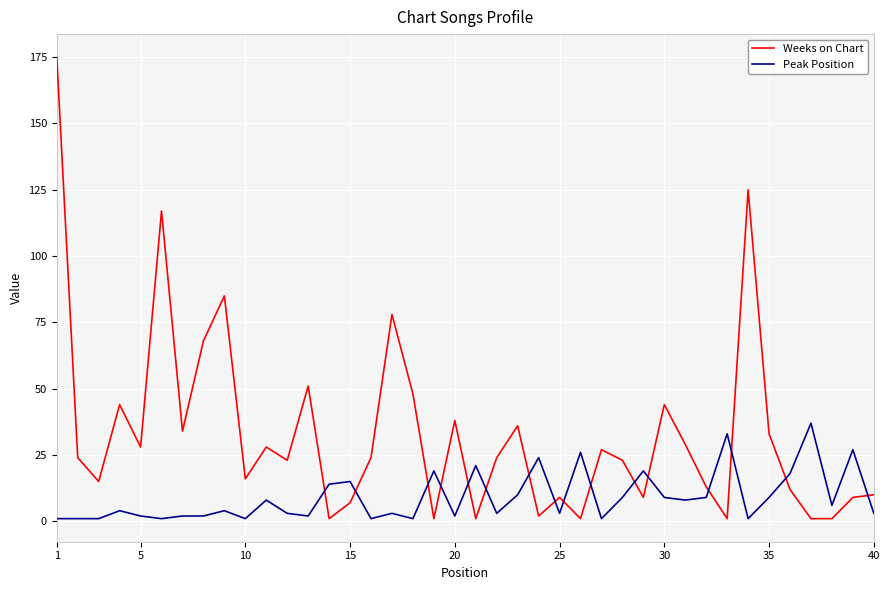

List the series in order of their peak value, highest first.

Weeks on Chart, Peak Position